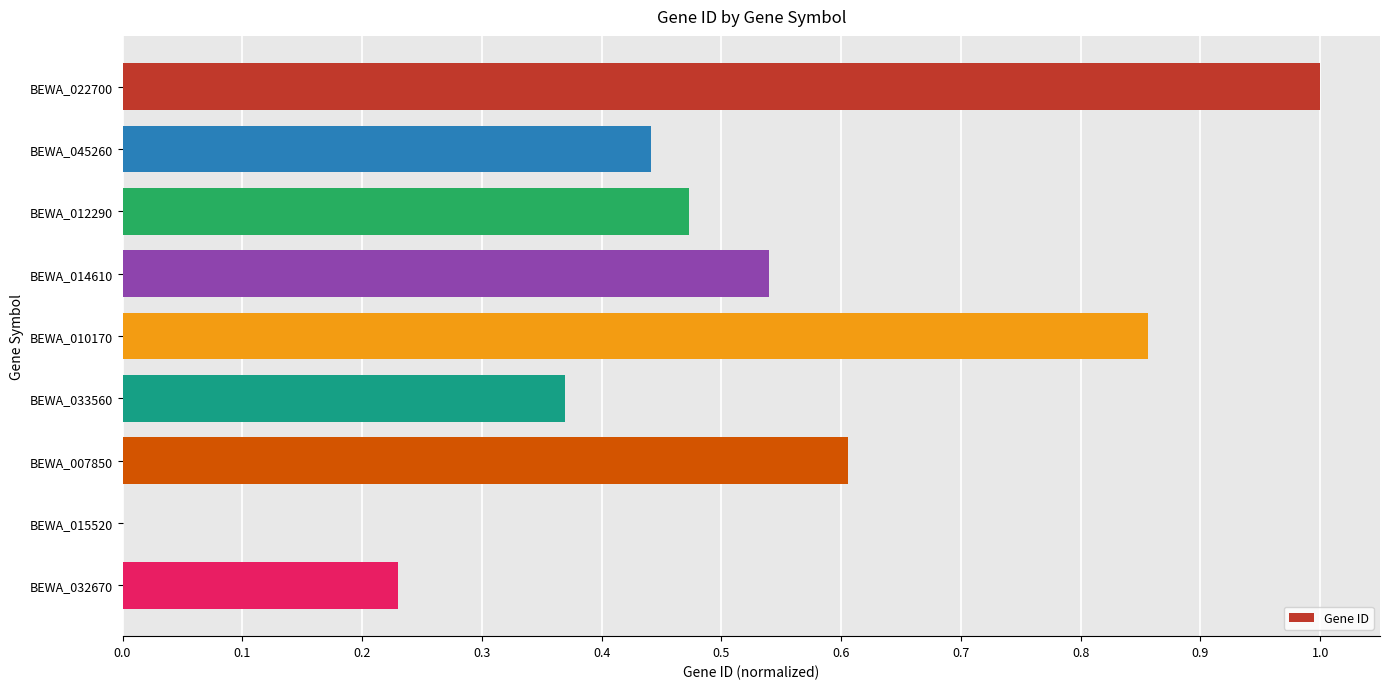

Are the bars horizontal?

Yes